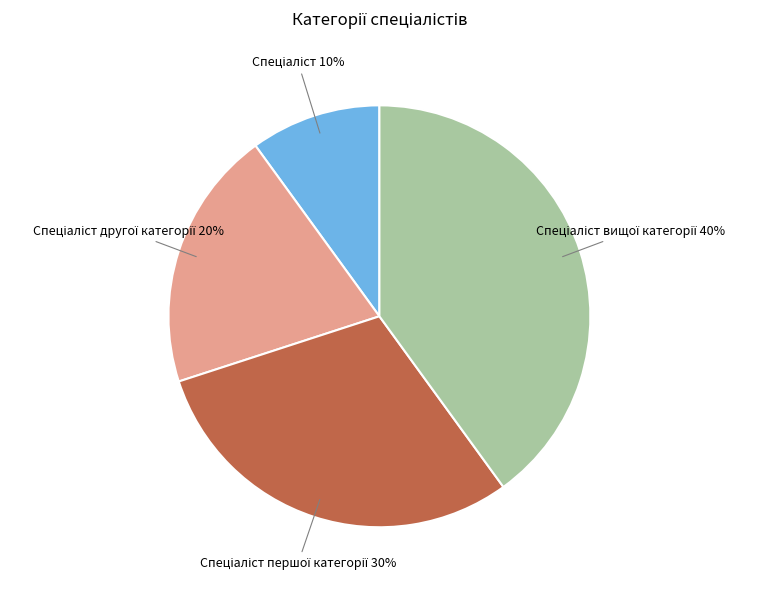

To the nearest percent, what is the average slice percentage?

25%